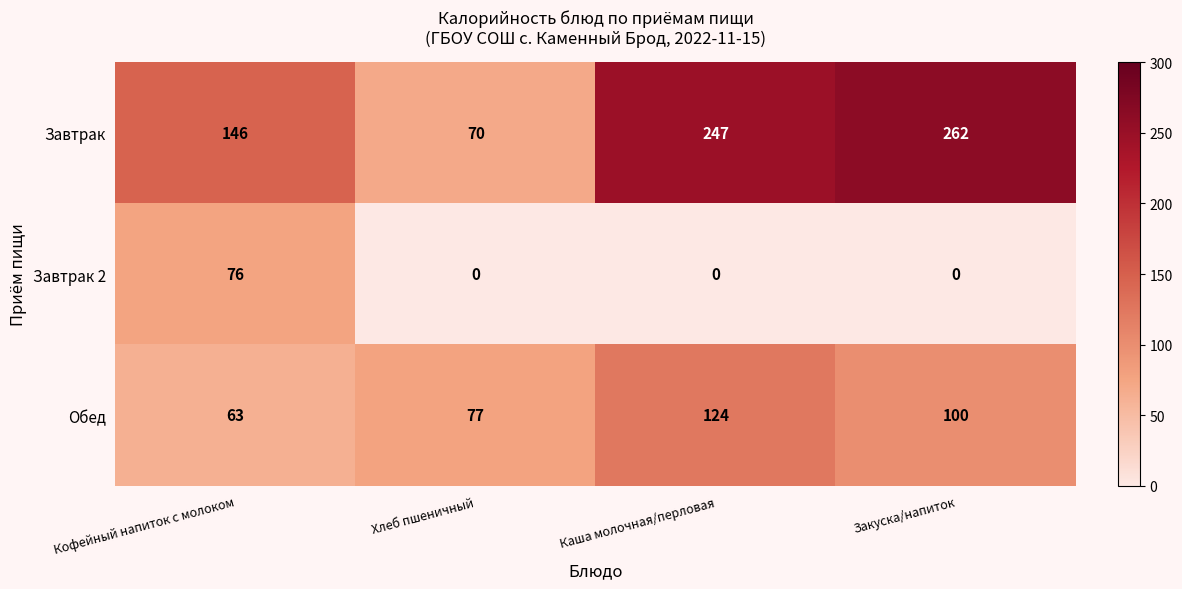

At how many categories does at least one series exceed 98?

3